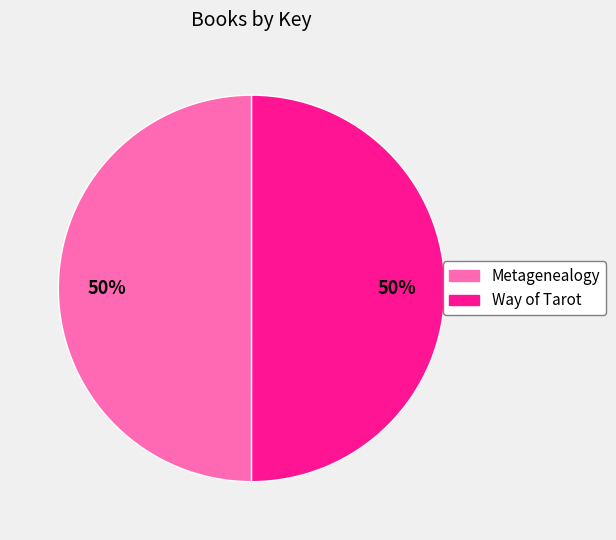

What percentage is the Way of Tarot slice, to the nearest percent?

50%